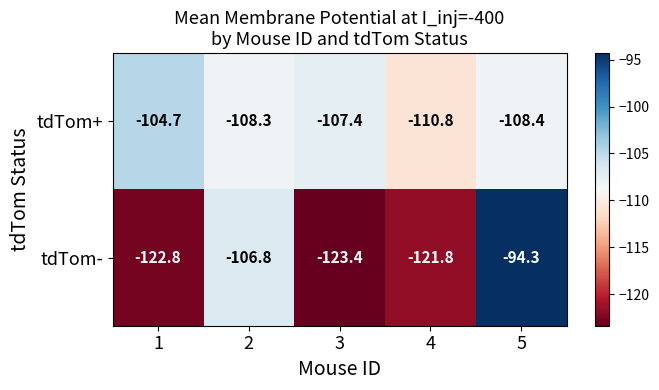

What is the total value across all series at 4?

-232.6